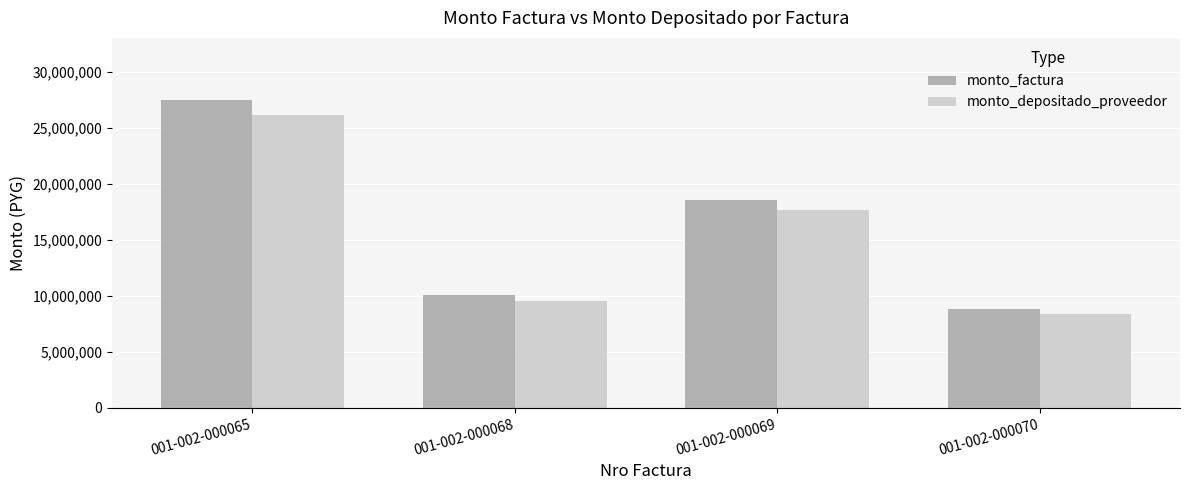

What is the difference between the second highest and second lowest values in the monto_factura series?

8528800